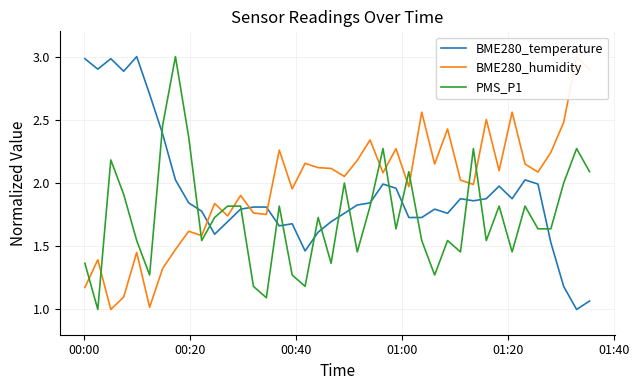

How many intersections are there between BME280_humidity and PMS_P1?

11